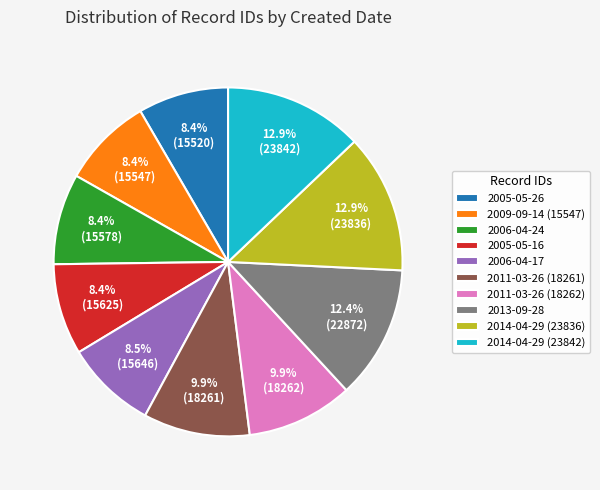

Is there any slice that represents more than half of the pie?

No